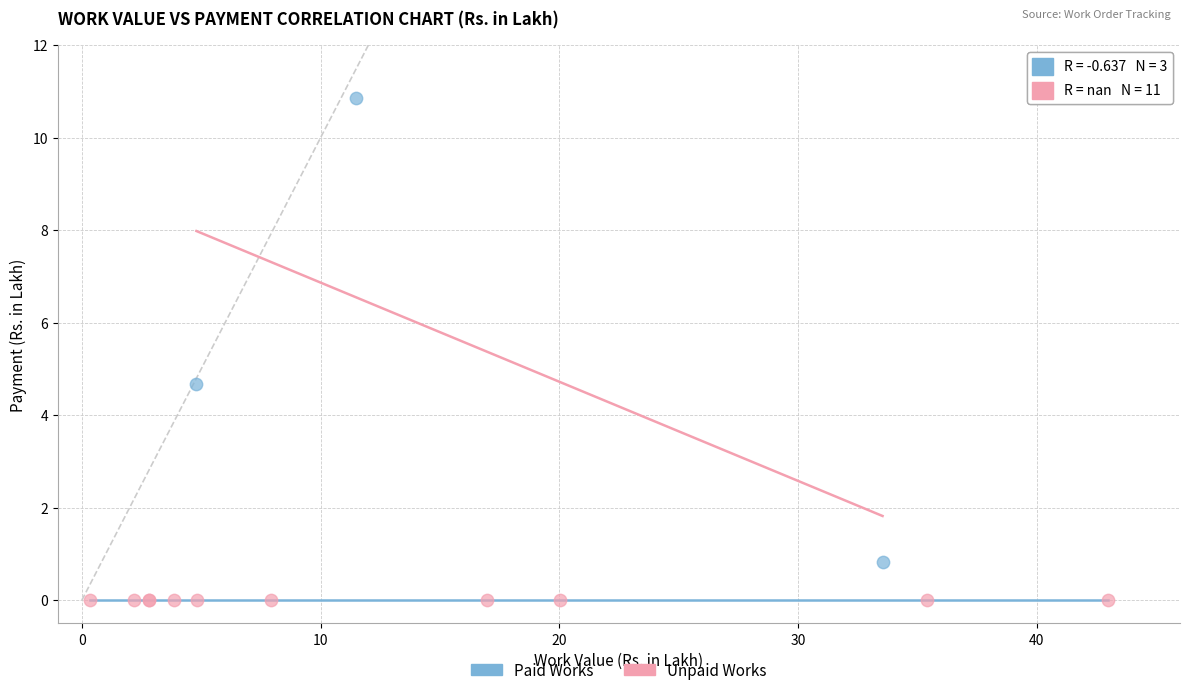

Which series contains the highest Y value?

Paid Works